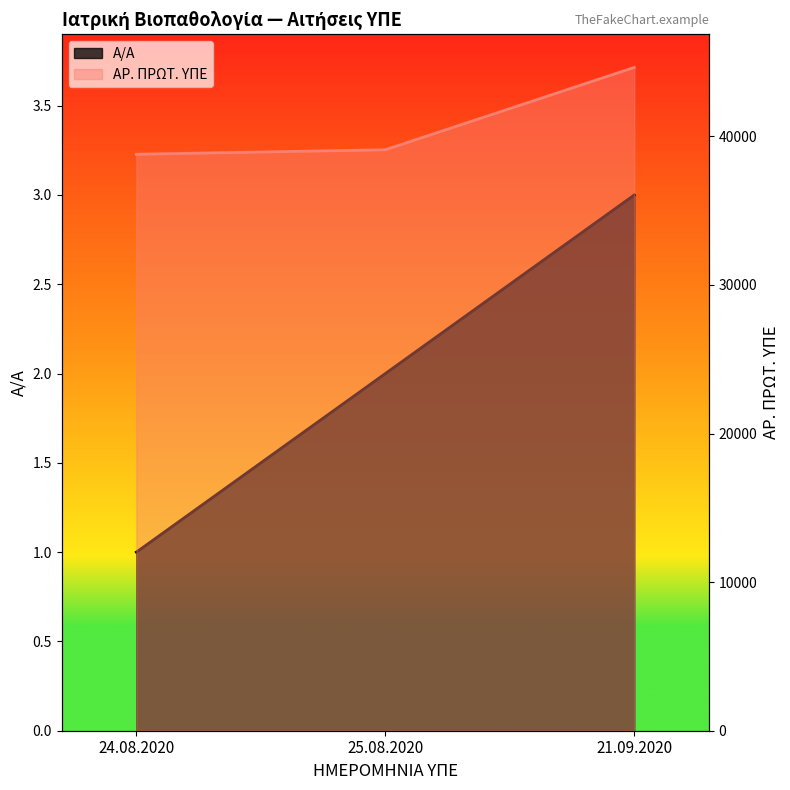

What is the difference between the maximum and minimum values in the Α/Α series?

2